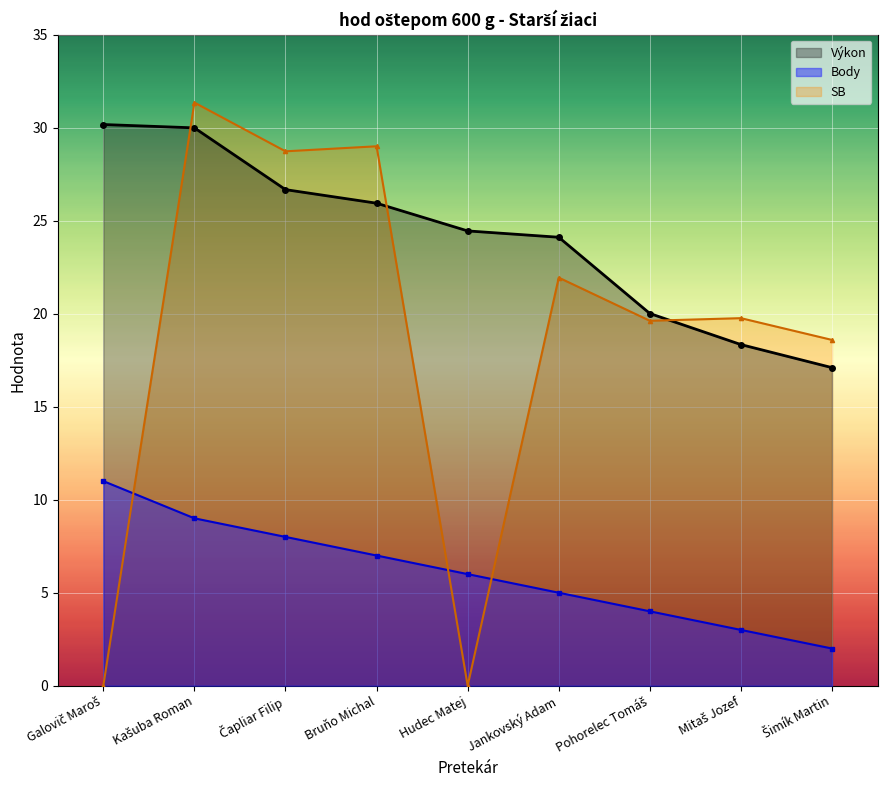

Reading left to right, list all the values displayed in this chart.

Výkon: 30.2	30.0	26.7	25.9	24.4	24.1	20.0	18.3	17.1
Body: 11.0	9.0	8.0	7.0	6.0	5.0	4.0	3.0	2.0
SB: 0.0	31.4	28.7	29.0	0.0	21.9	19.6	19.8	18.6